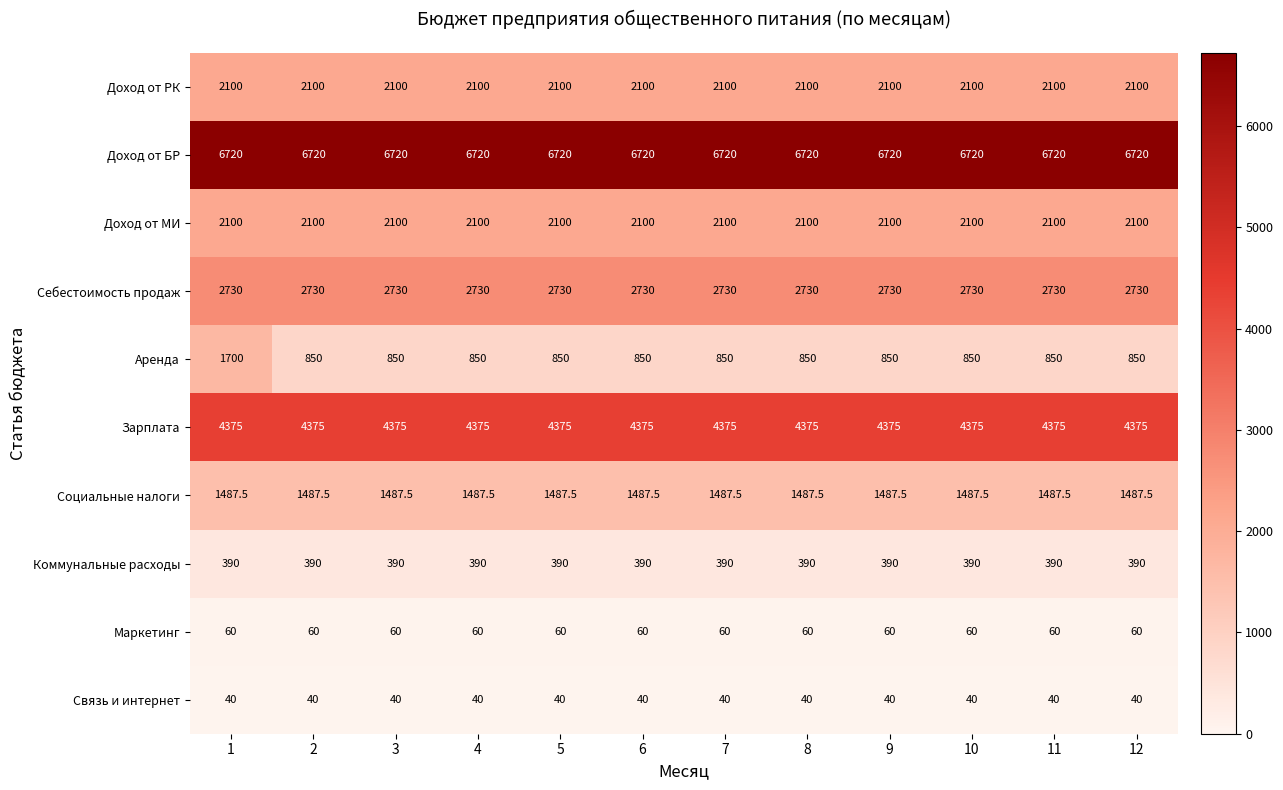

What is the total value across all series at 4?

20852.5